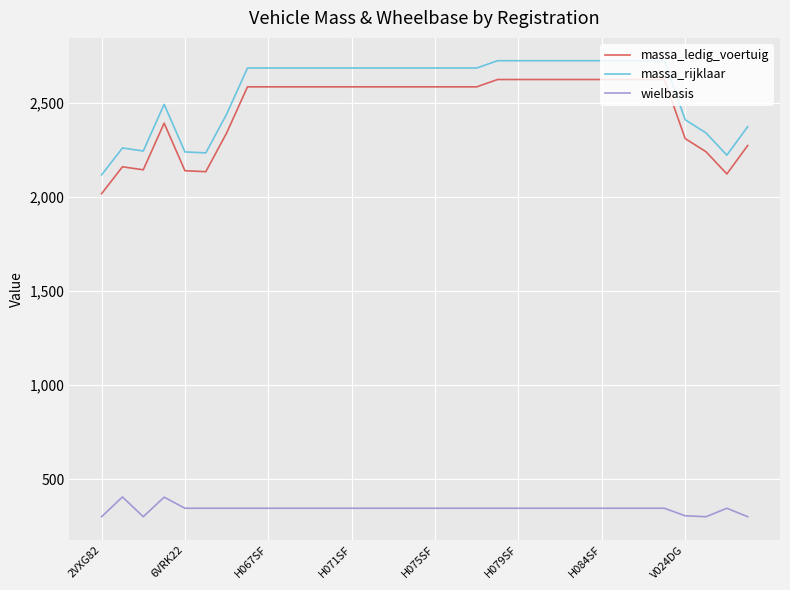

True or false: wielbasis and massa_ledig_voertuig cross at least once.

False